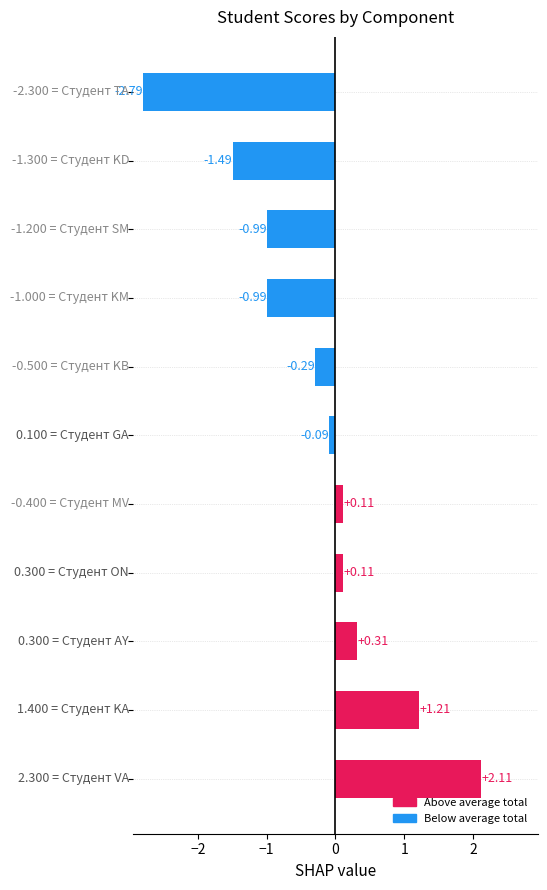

What is the sum of all values?

-2.8